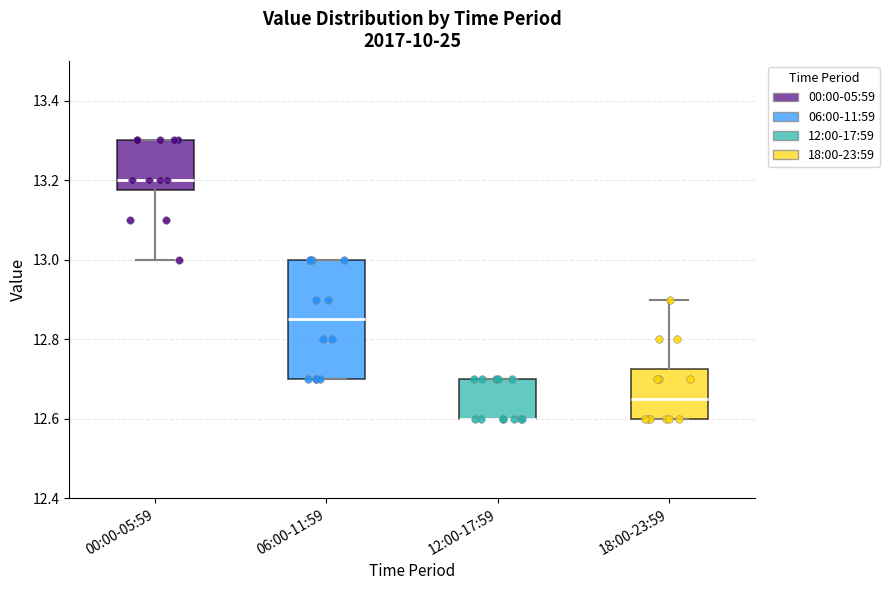

Reading left to right, transcribe this box plot: for each box, give where its median line is, the range the box spans, and where its two whiskers end, as read against the y-axis. The values are not printed on the chart, so give them approximately, as read against the axis.

00:00-05:59: median 13.20, box 13.18 to 13.30, whiskers 13.00 to 13.30
06:00-11:59: median 12.86, box 12.70 to 13.00, whiskers 12.70 to 13.00
12:00-17:59: median 12.60 (drawn on the box's lower edge), box 12.60 to 12.70, whiskers 12.60 to 12.70
18:00-23:59: median 12.66, box 12.60 to 12.72, whiskers 12.60 to 12.90